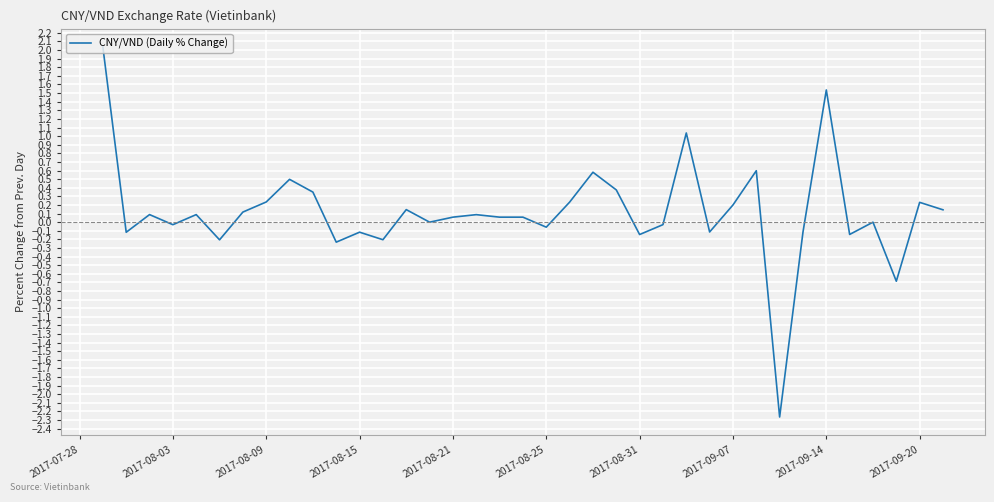

How many positive values are there?

21